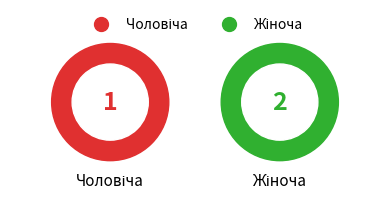

Is there any slice that represents more than half of the pie?

Yes